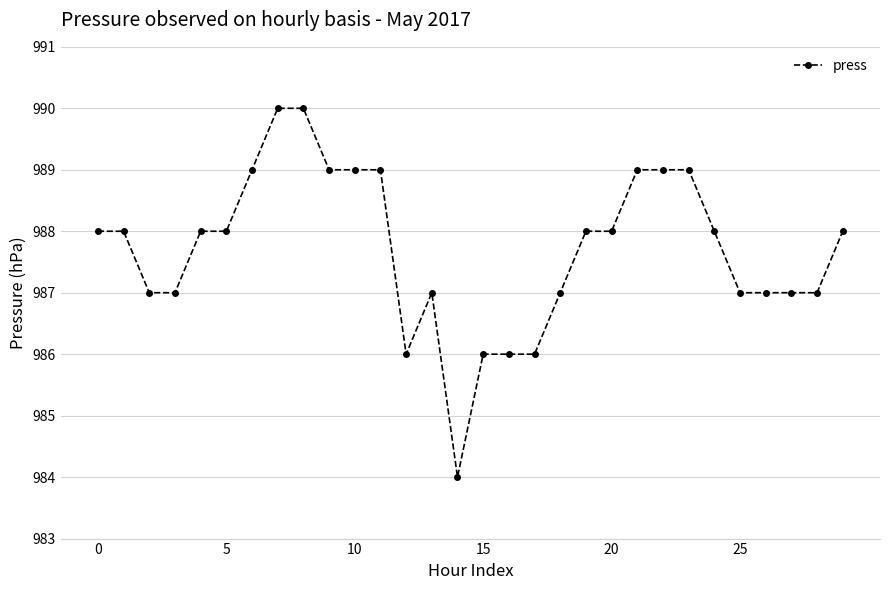

What is the maximum value shown in the chart?

990